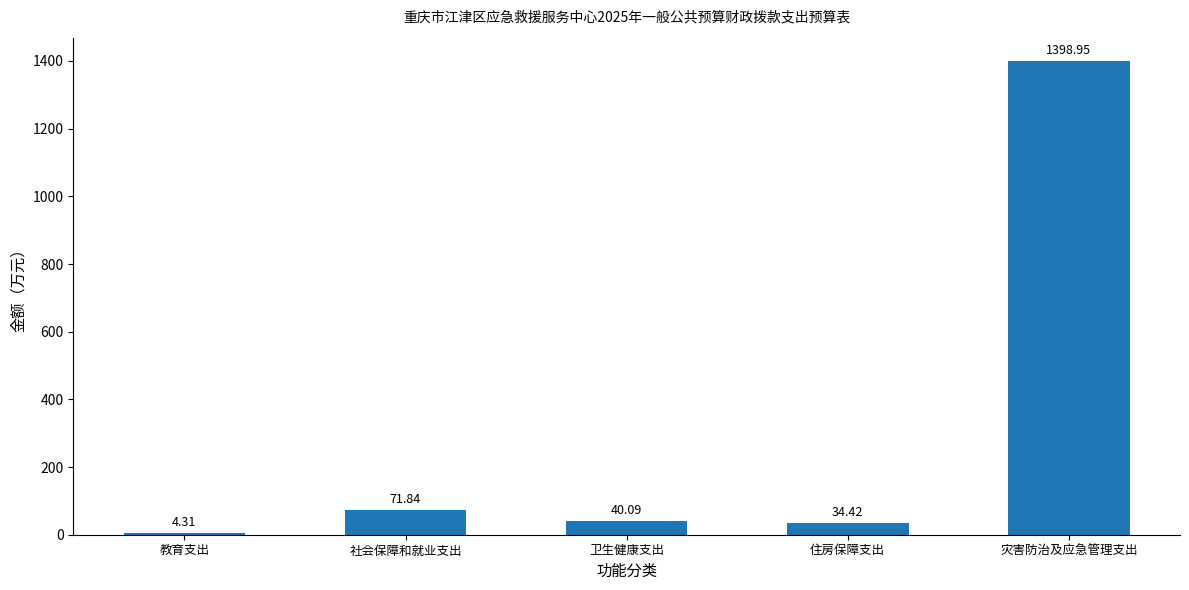

Approximately how many times larger is the value at 社会保障和就业支出 compared to 住房保障支出?

2.1